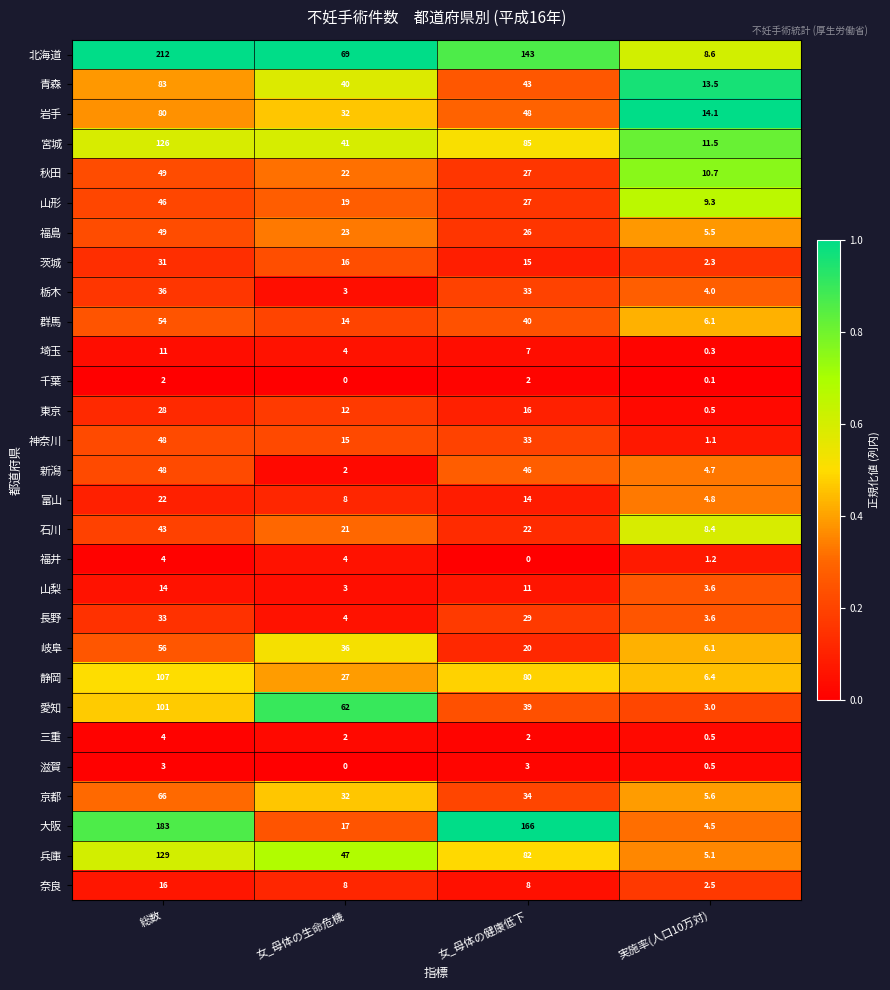

At how many categories does at least one series exceed 0?

4